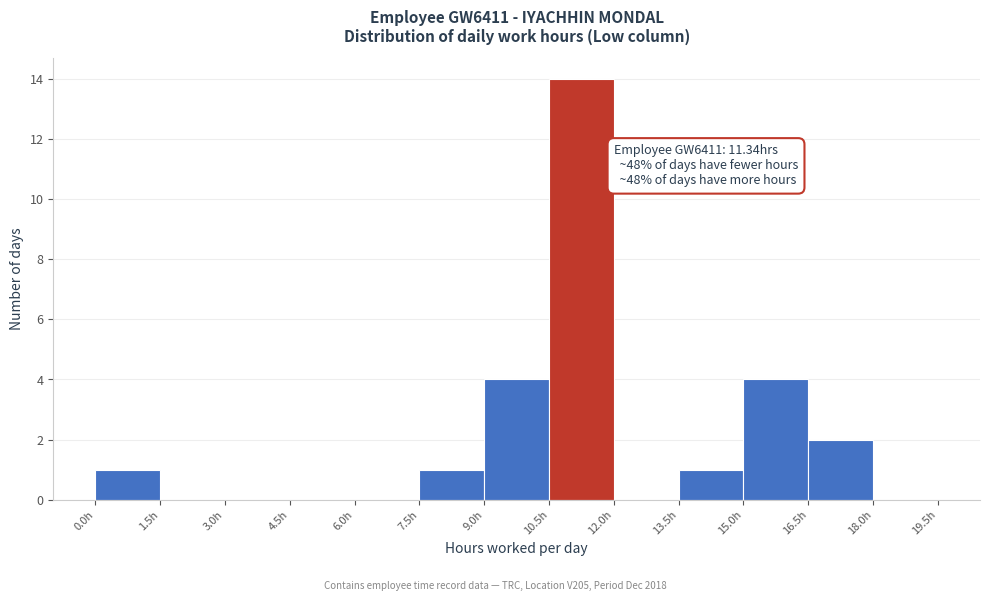

Which range on the x-axis has the tallest bar?

10.5 to 12.0